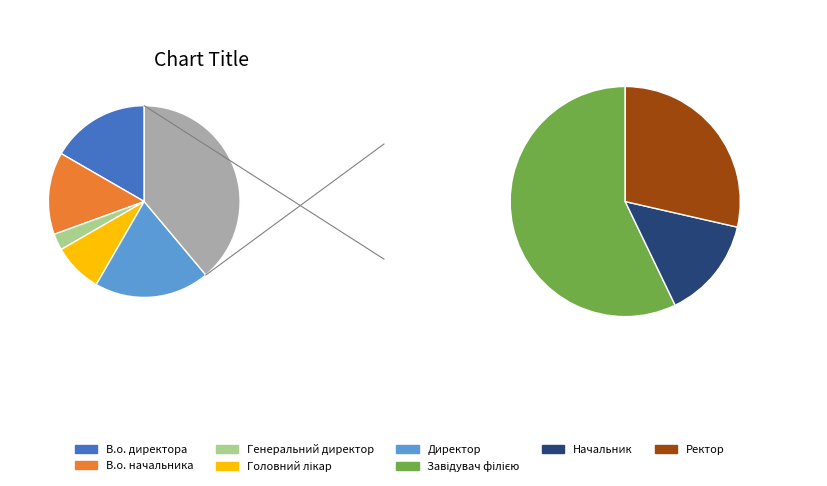

Which category has the smallest portion of the pie?

Генеральний директор